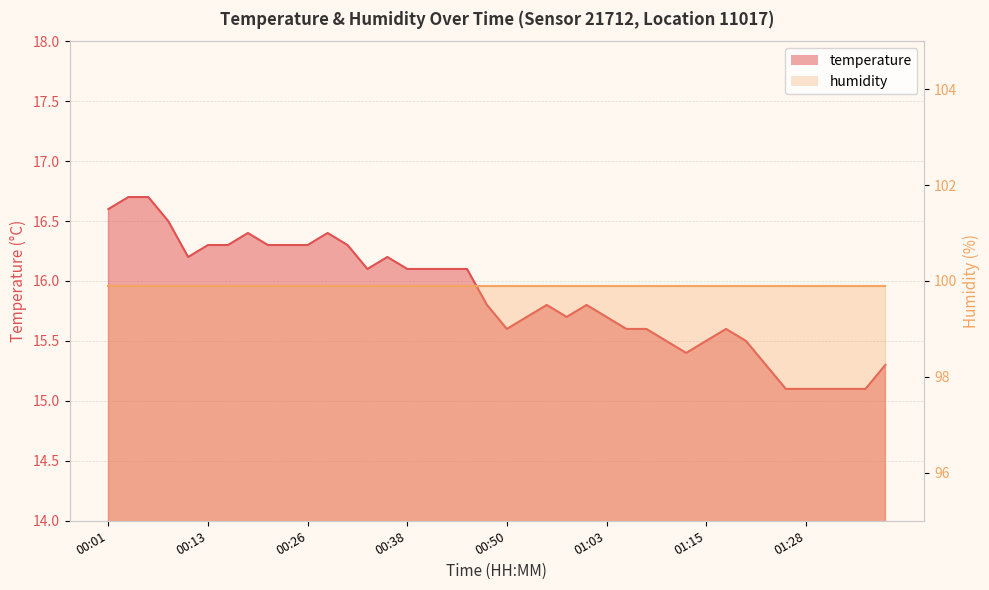

What is the difference between the values at 01:28 and 00:28?

1.3